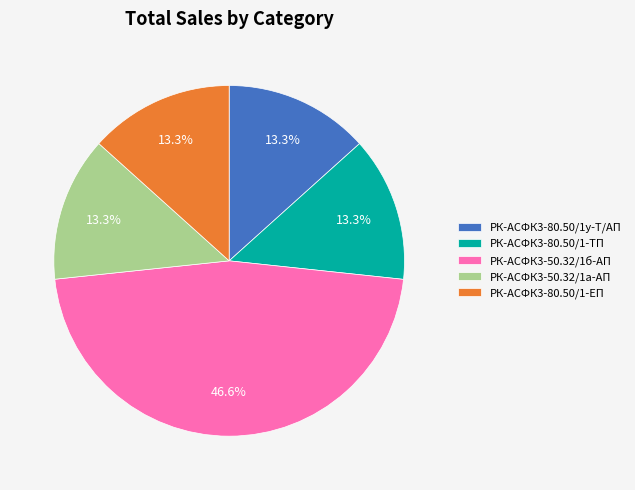

Is РК-АСФК3-80.50/1-ЕП the majority of the pie?

No